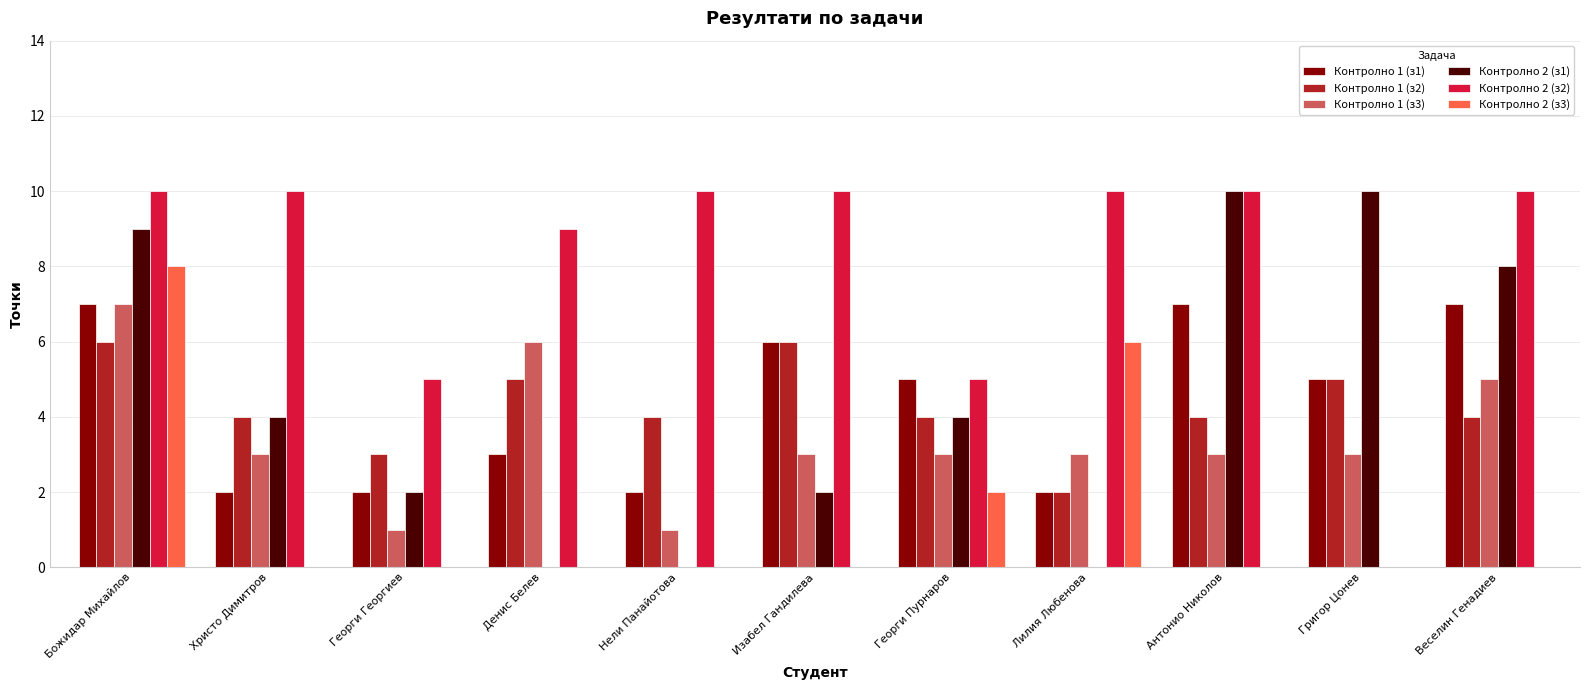

The value of Контролно 1 (з1) at Христо Димитров is 3. True or false?

False